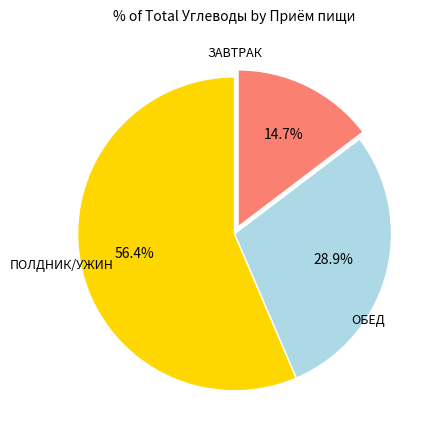

Is there a majority slice in this chart?

Yes